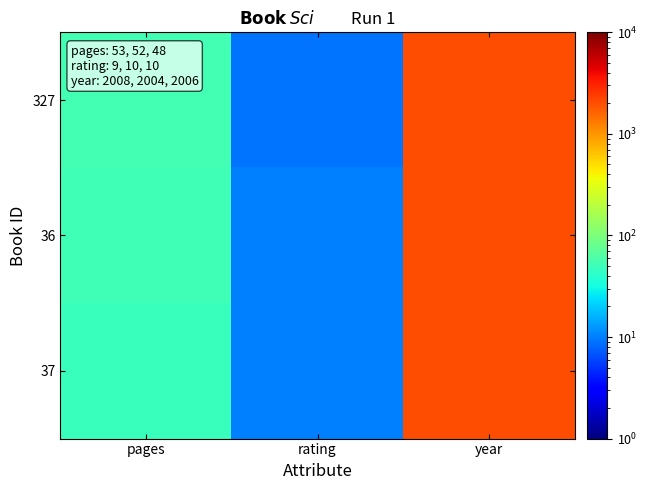

What is the maximum value for 327?

2008